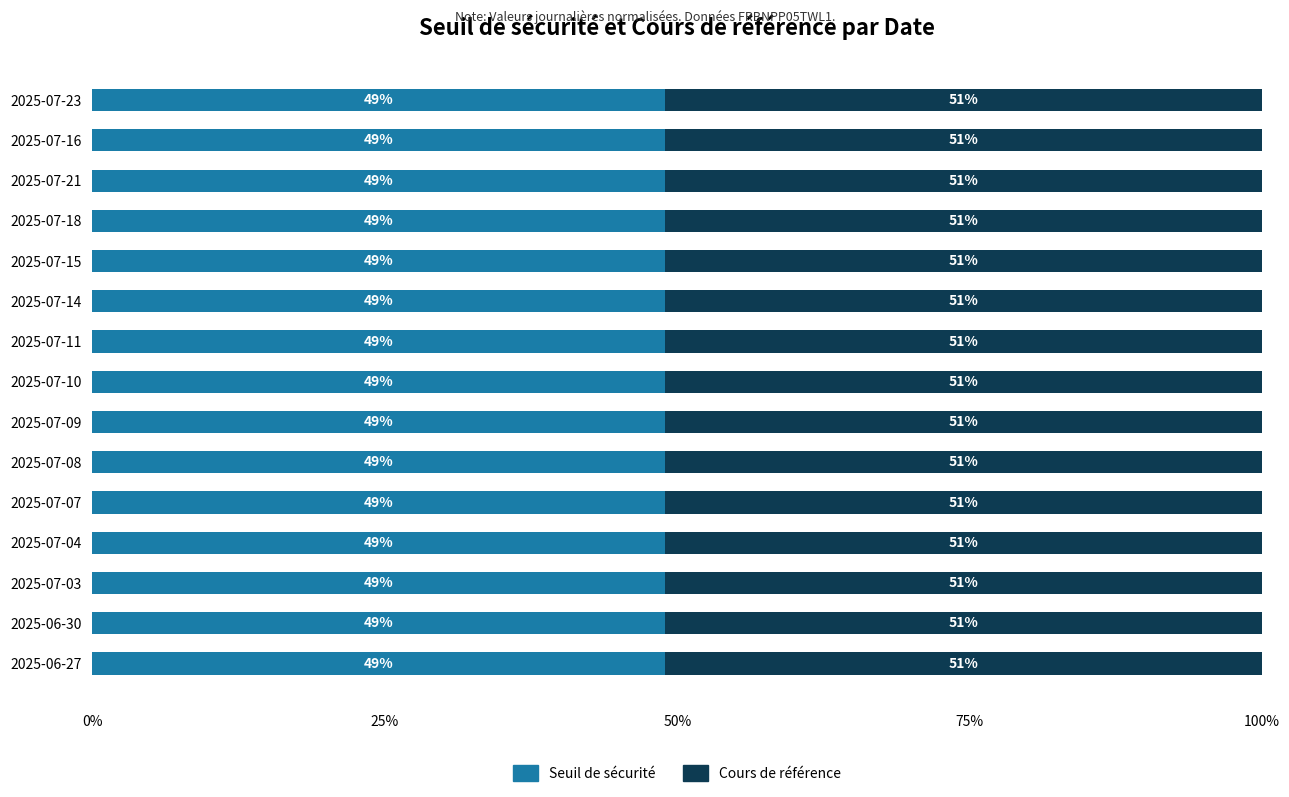

How many data points does each series have?

15